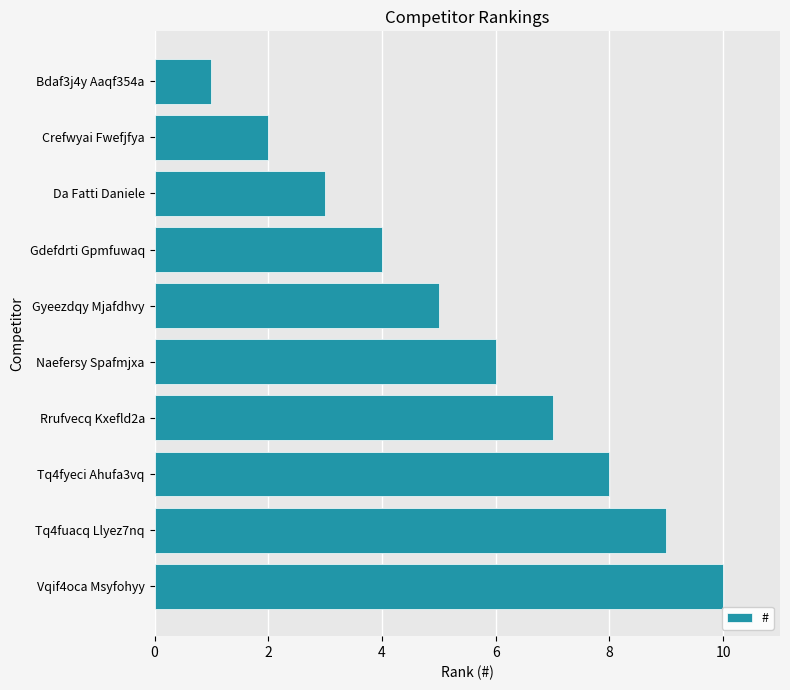

Does the chart contain any negative values?

No